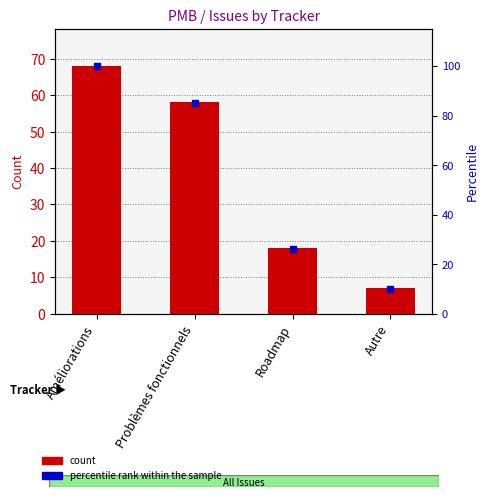

Which series reaches the minimum Y coordinate?

count